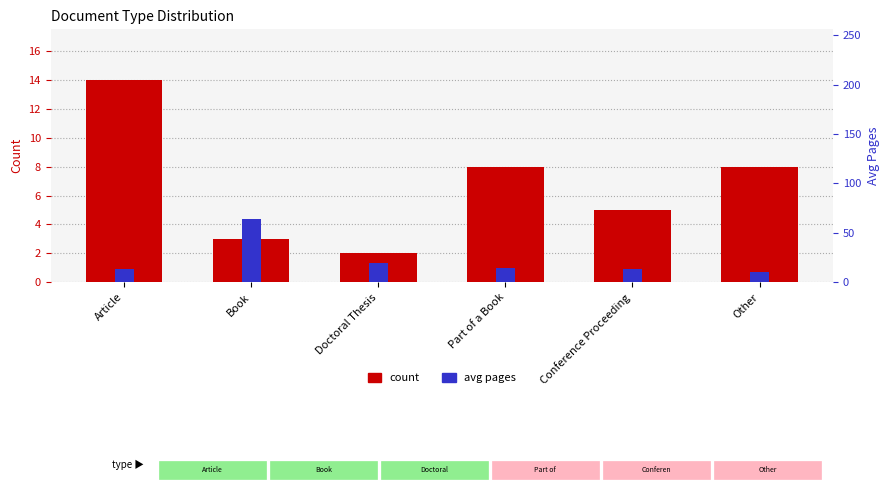

What is the greatest value displayed?

64